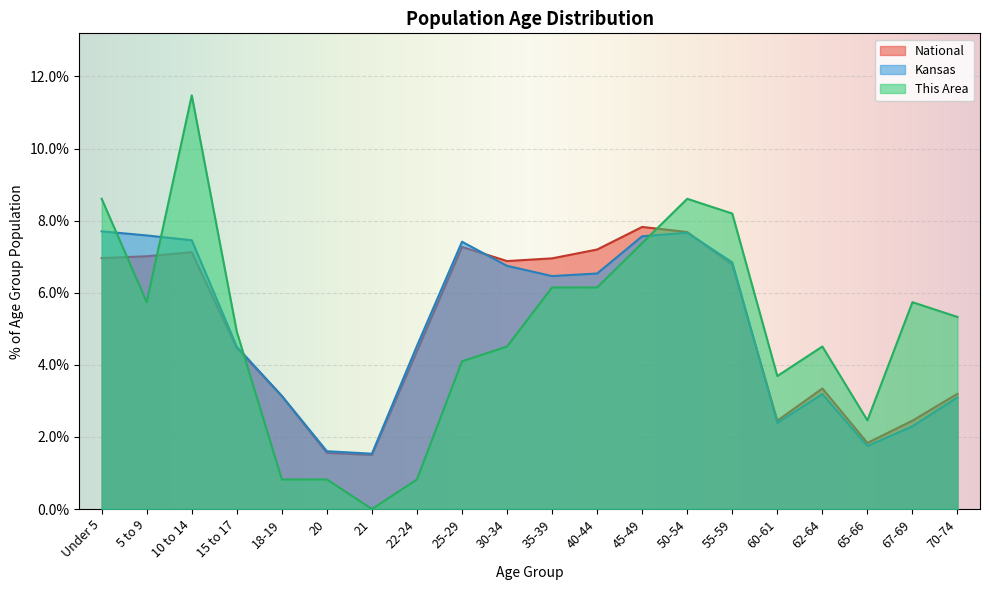

What is the spread (max minus min) of values at 60-61?

1.3